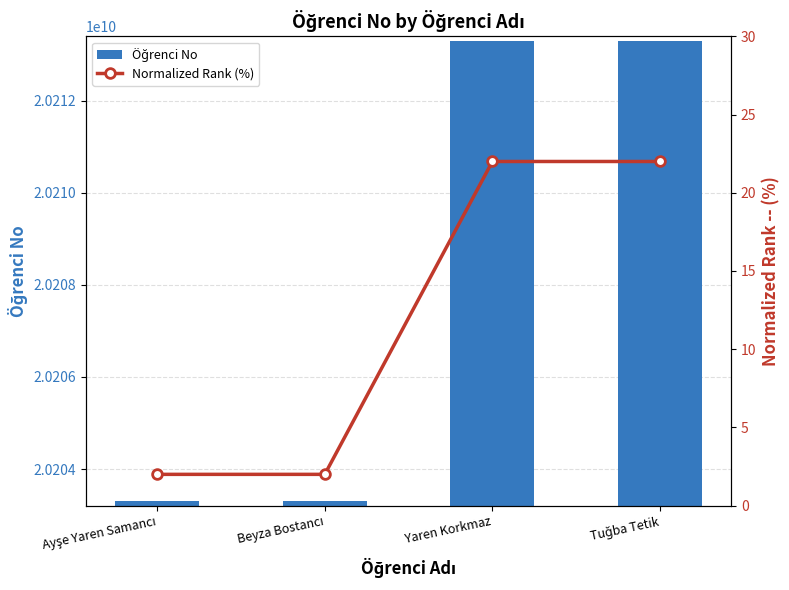

At which category is the sum across all series the highest?

Yaren Korkmaz